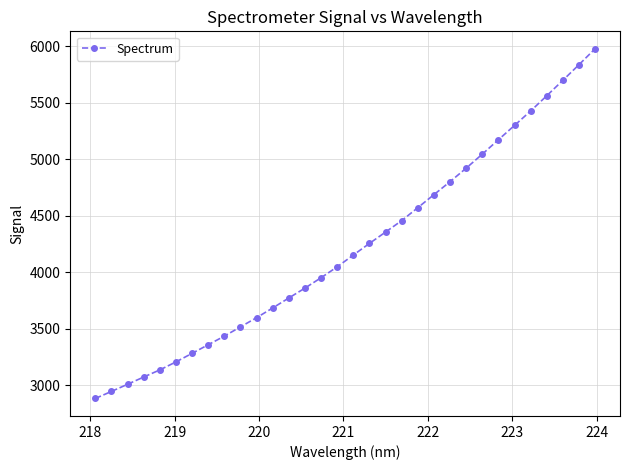

What is the difference between the maximum and second lowest values?

3029.8